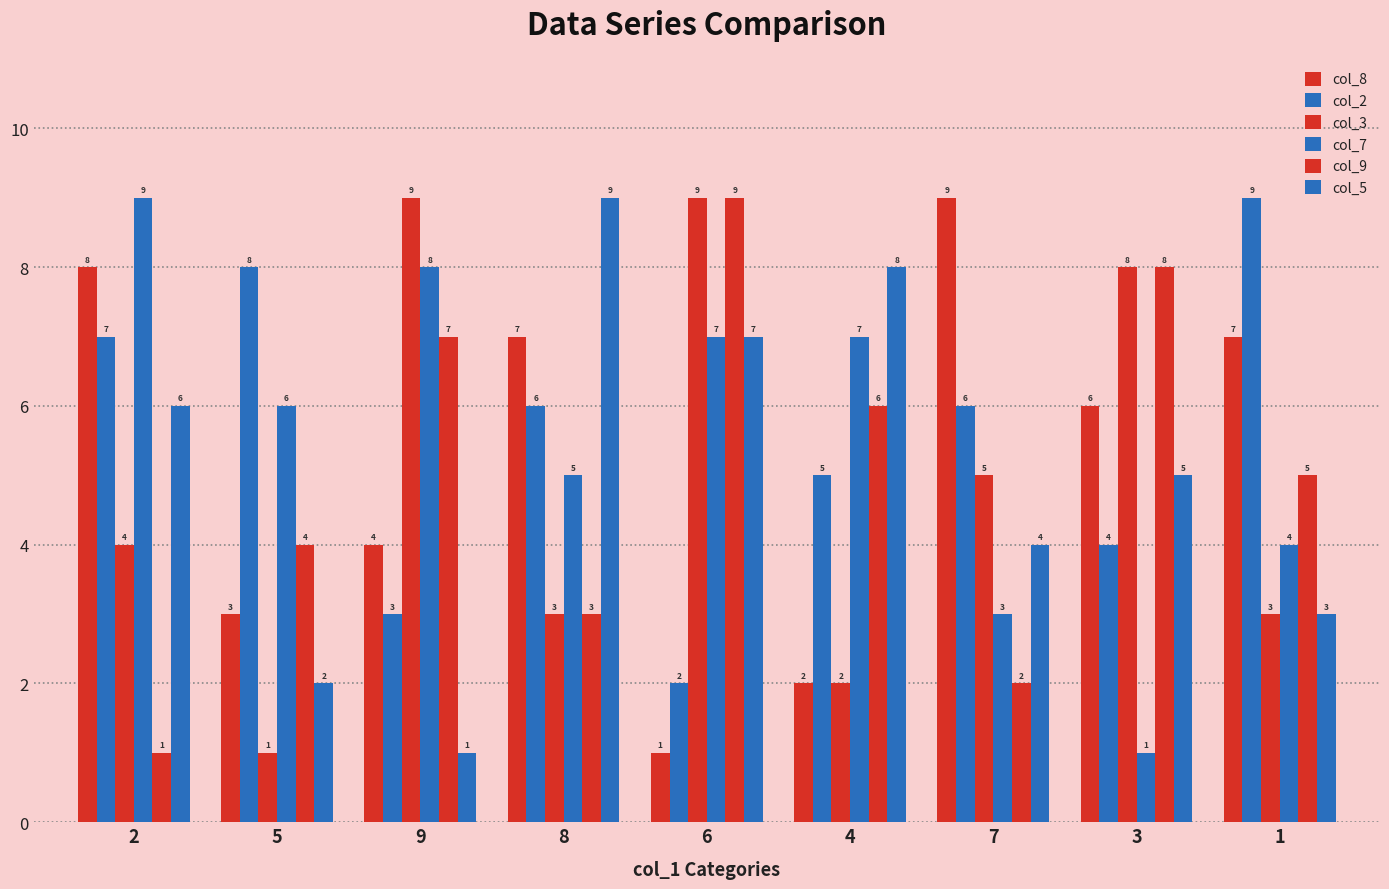

What is the total value across all series at 9?

32